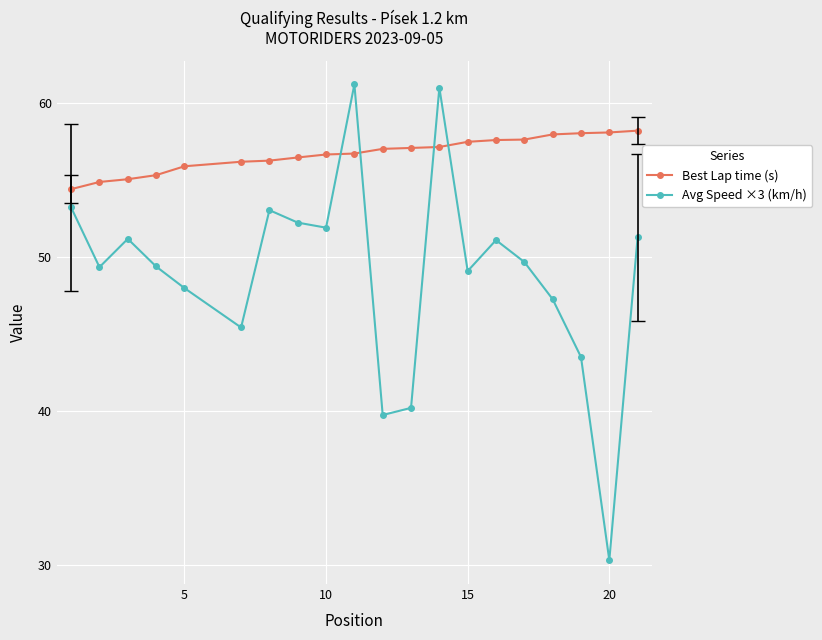

What is the highest value of the Best Lap time (s) series?

58.2